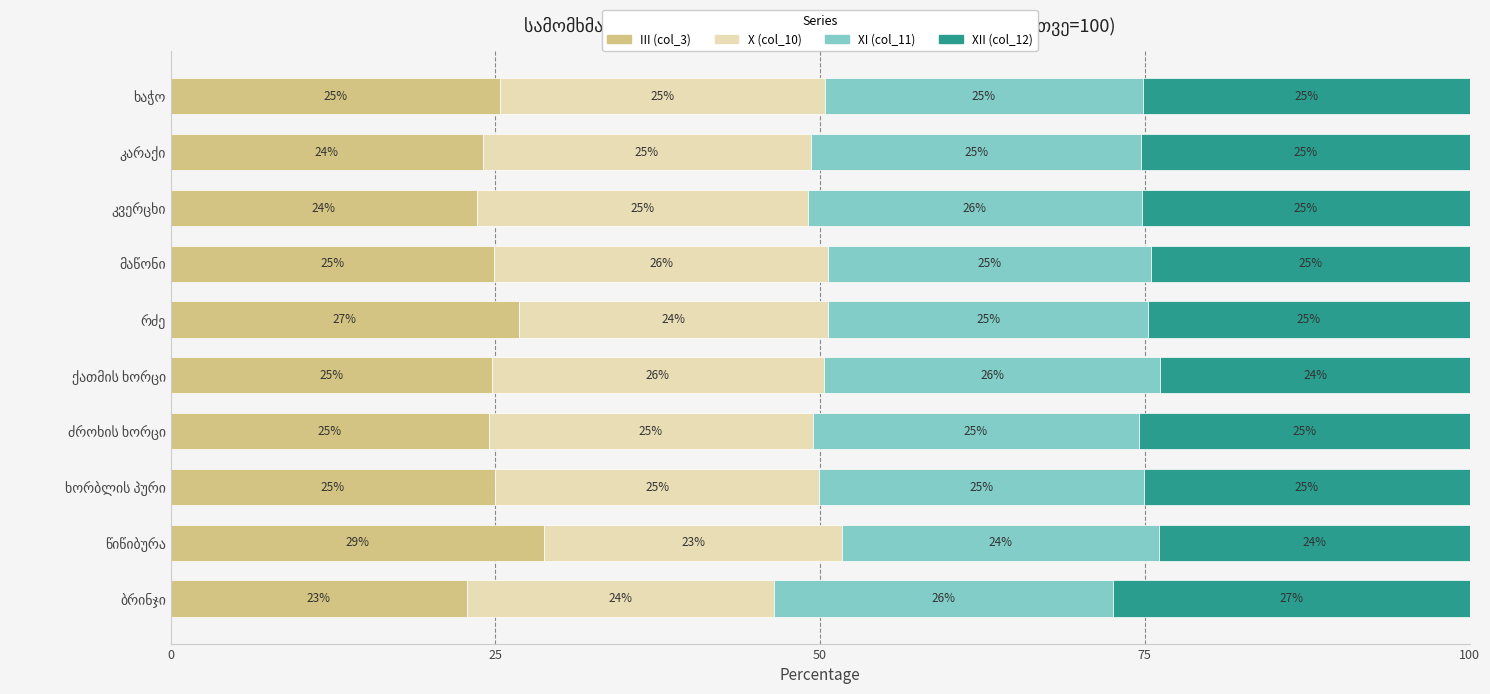

What is the minimum value for III (col_3)?

22.8